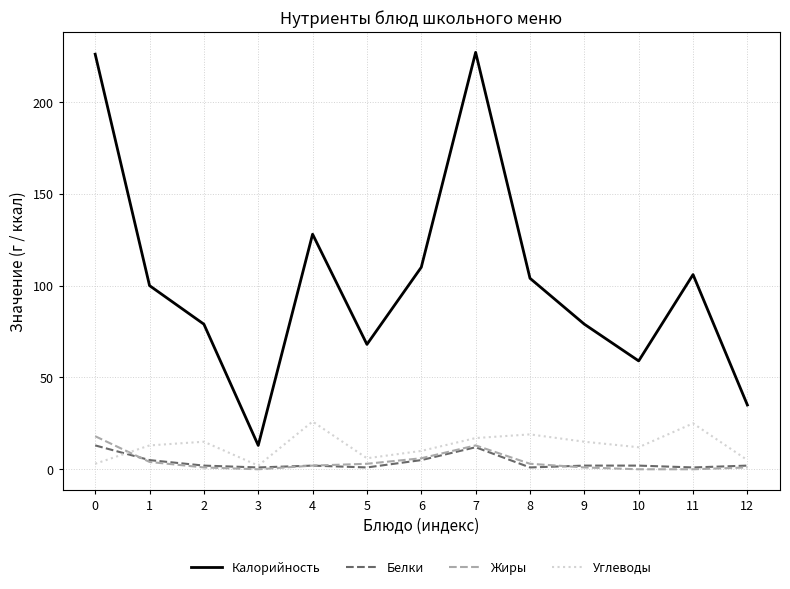

At 8, list the series in order from smallest to largest.

Белки, Жиры, Углеводы, Калорийность